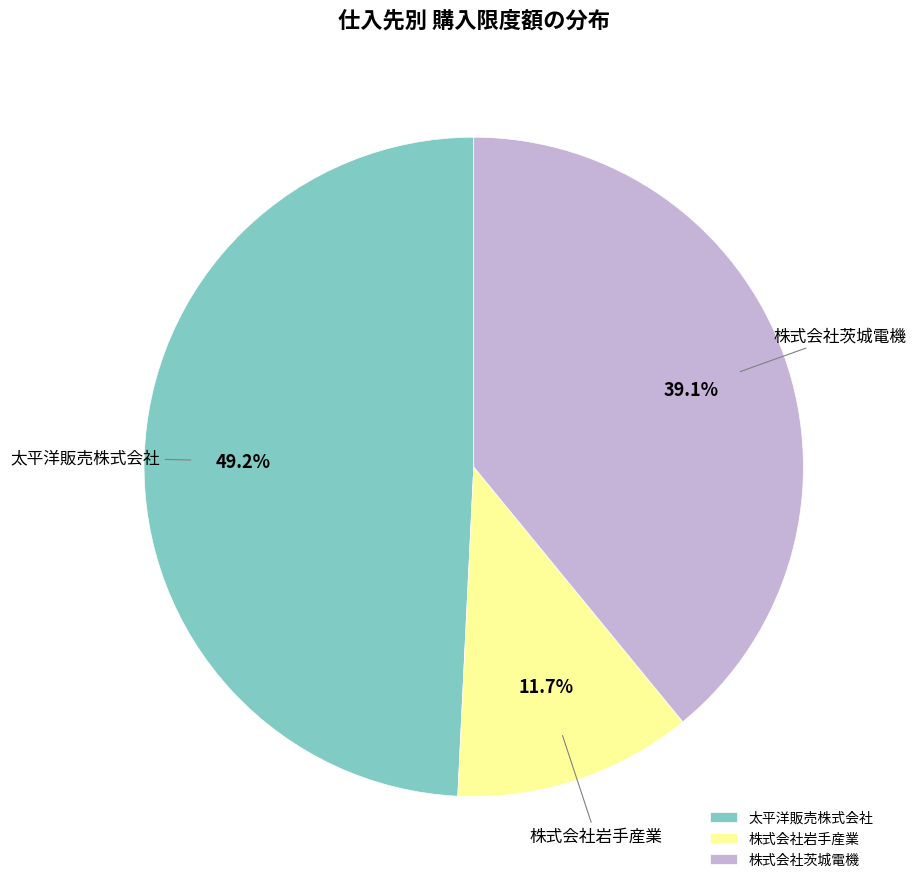

Between 株式会社岩手産業 and 株式会社茨城電機, which is larger?

株式会社茨城電機